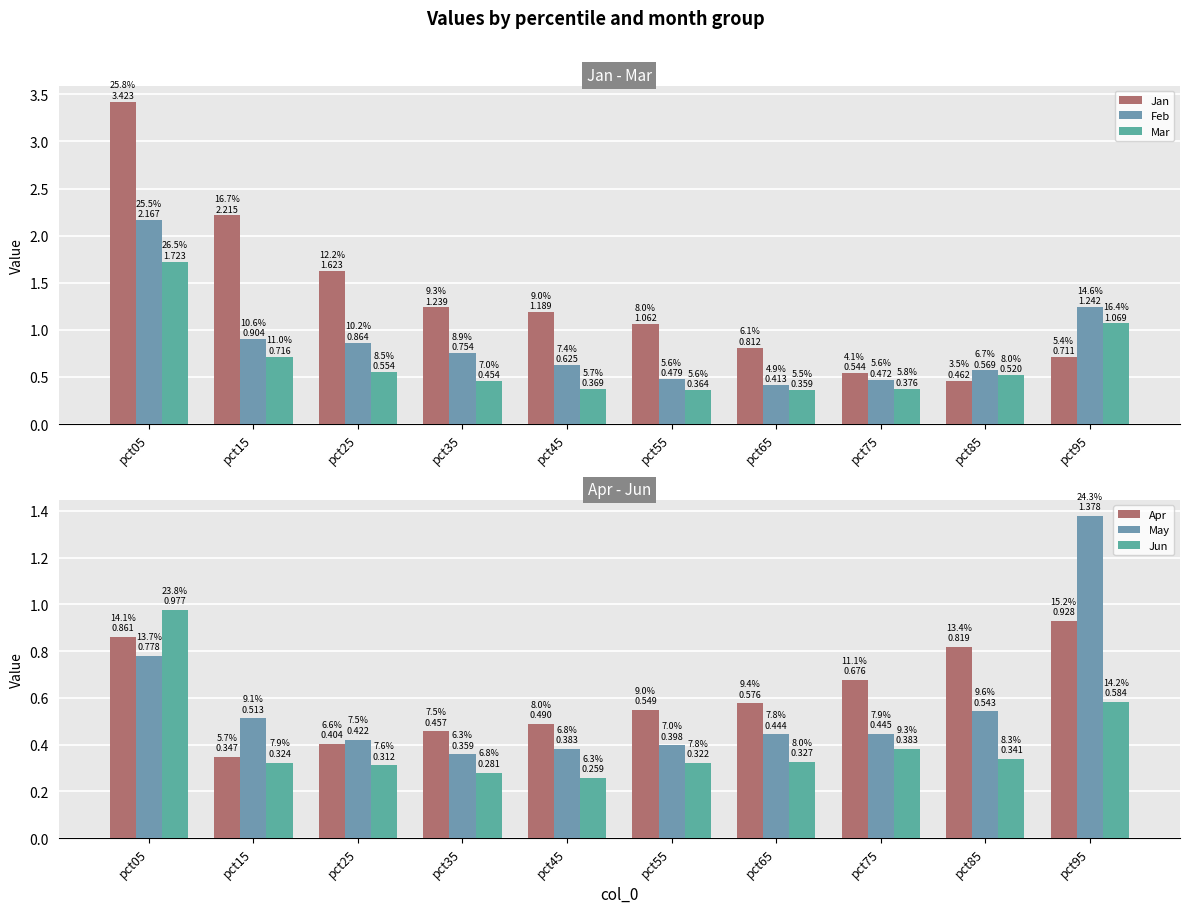

What is the difference between the highest and lowest values at pct05?

2.6